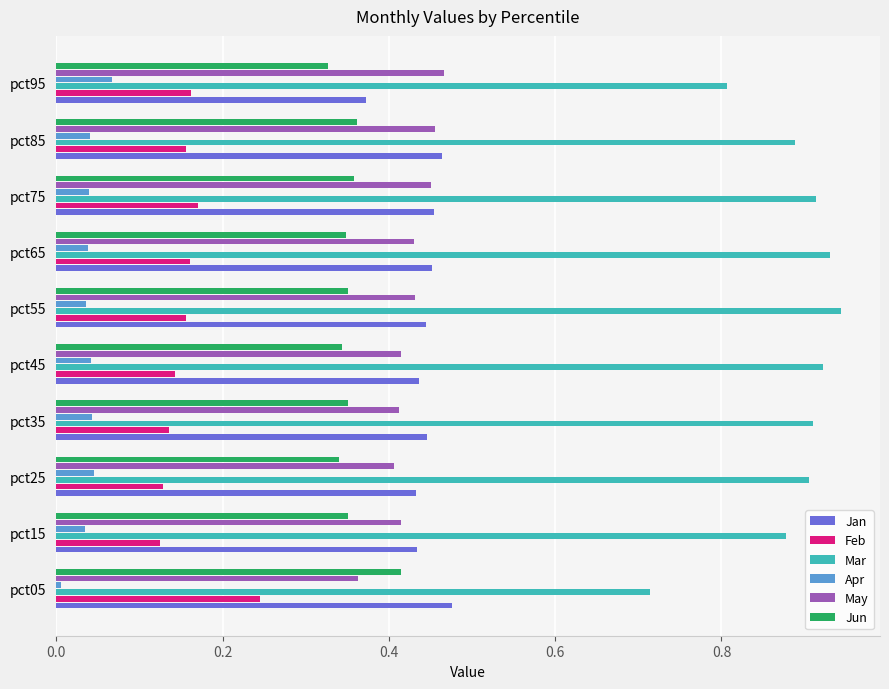

Is the value of Jun at pct35 greater than the value of Apr at pct25?

Yes